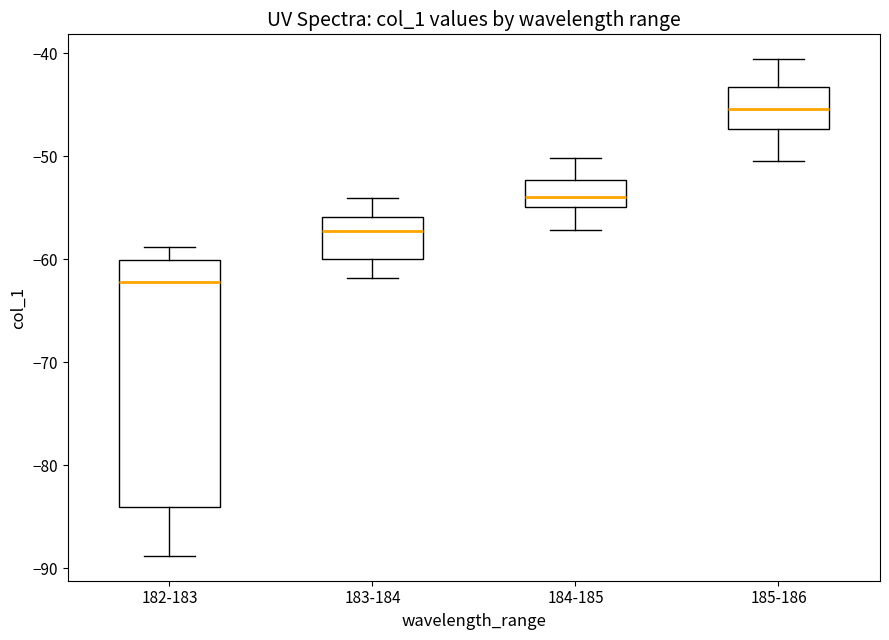

Which box is the tallest, from its lower edge to its upper edge?

182-183